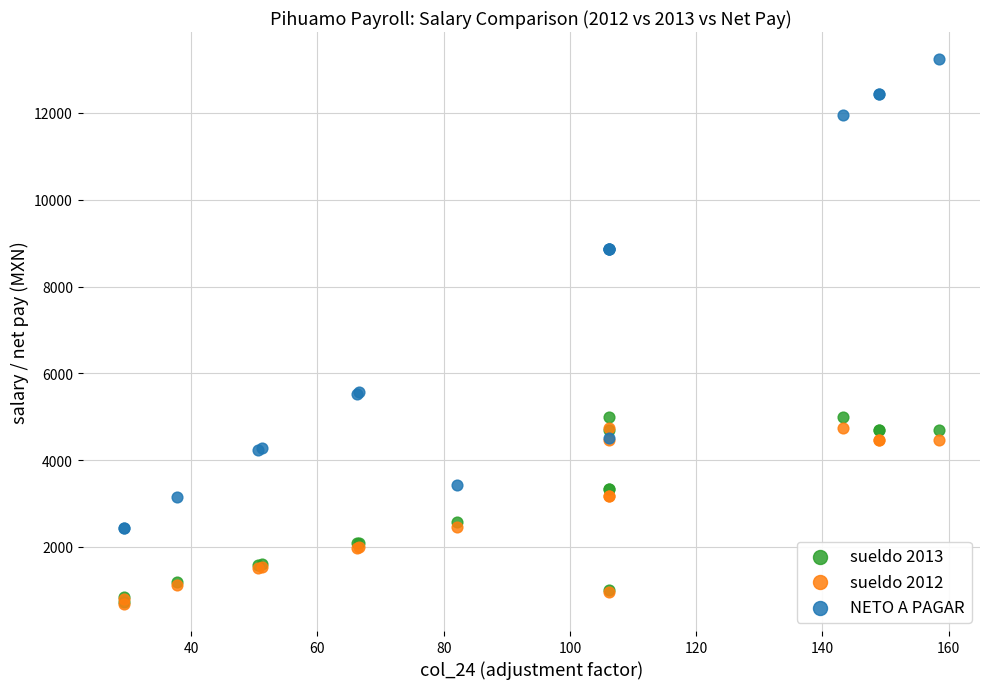

What are all the series names shown in the legend?

sueldo 2013, sueldo 2012, NETO A PAGAR